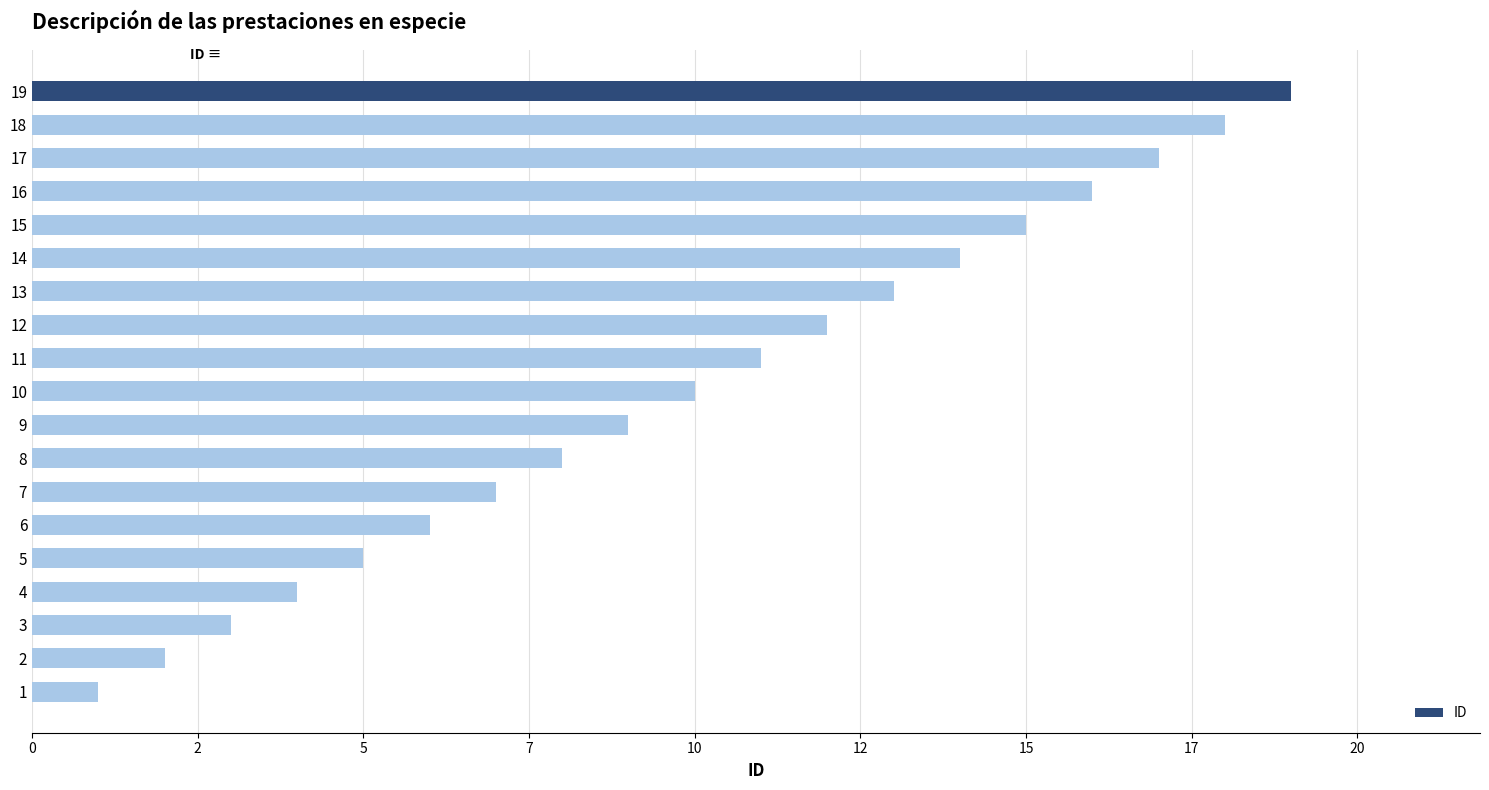

Are the bars horizontal?

Yes